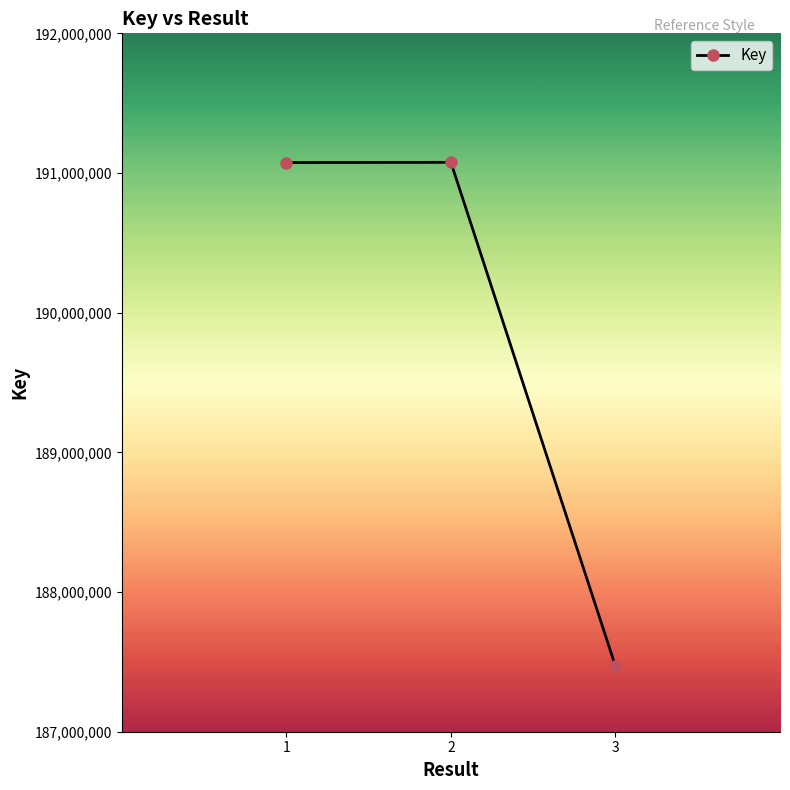

Which label corresponds to the smallest value in the chart?

3